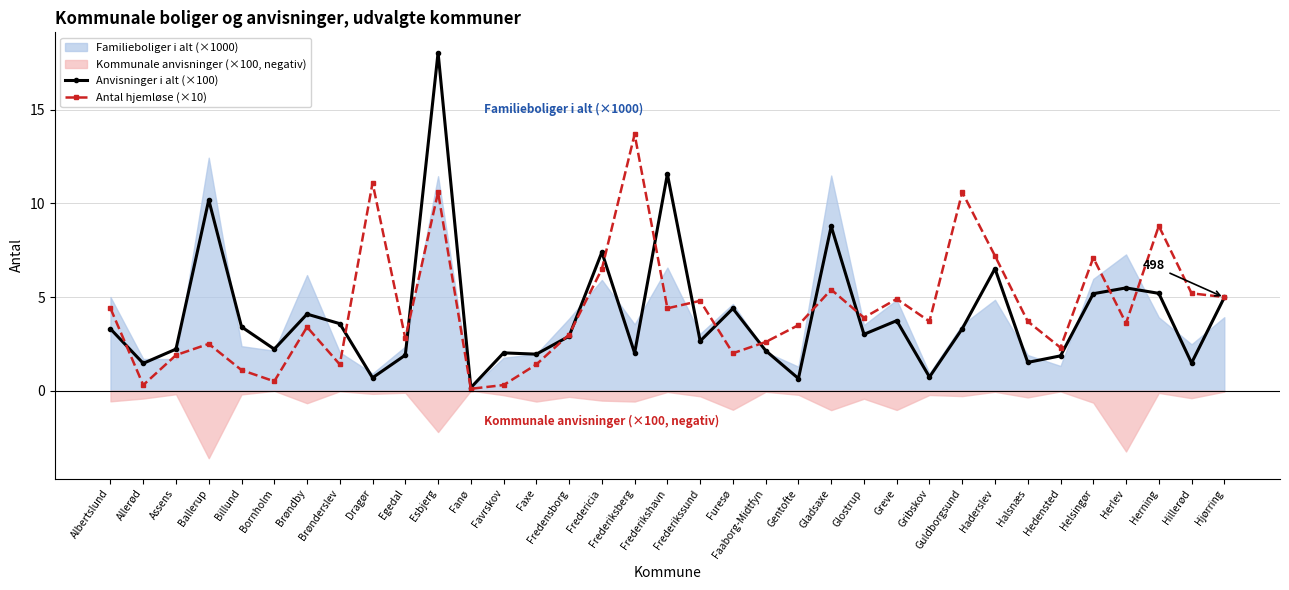

Where does the Anvisninger i alt (×100) series first go above 3?

Albertslund